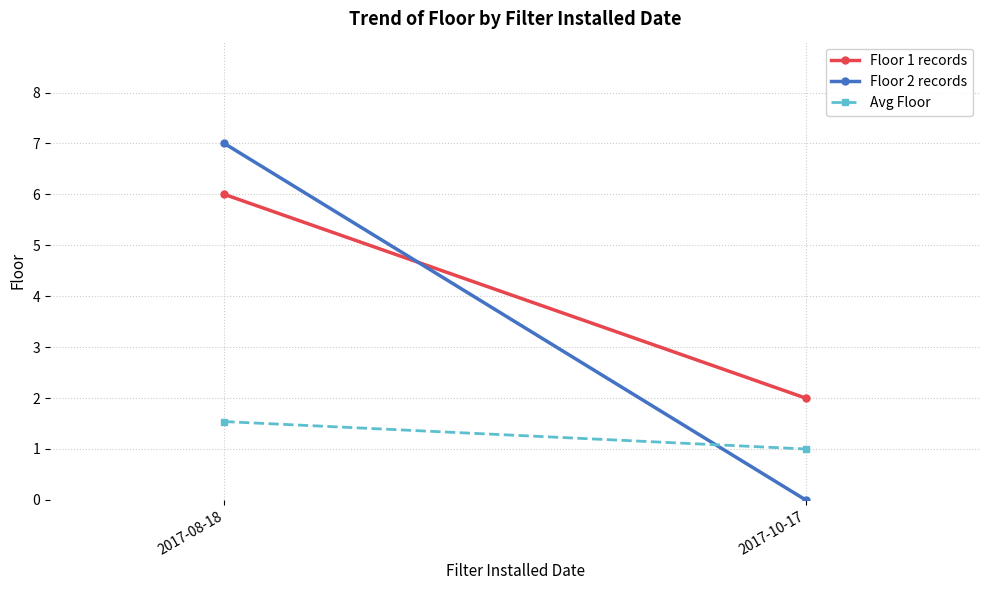

The value of Floor 2 records at 2017-08-18 is 4.4. True or false?

False